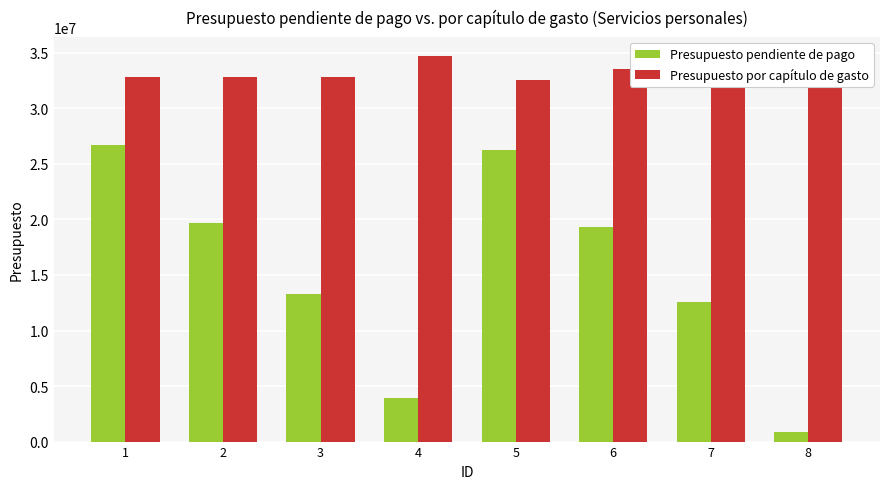

Which series changed the most between 5 and 6?

Presupuesto pendiente de pago